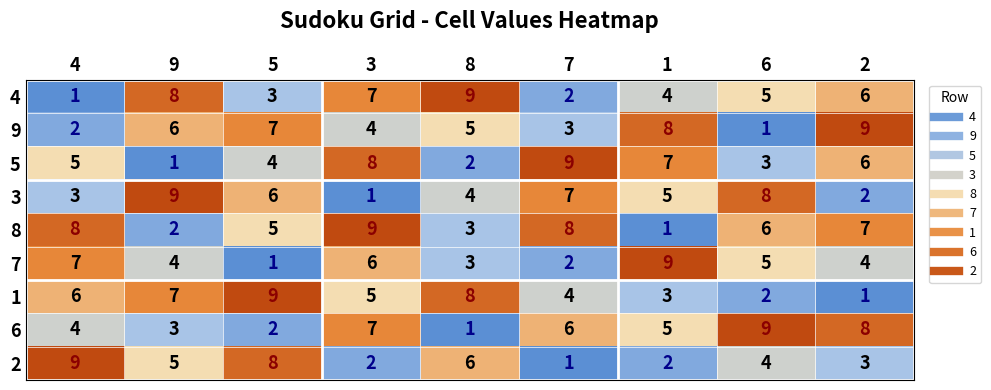

Which category has the lowest value in the 6 series?

8